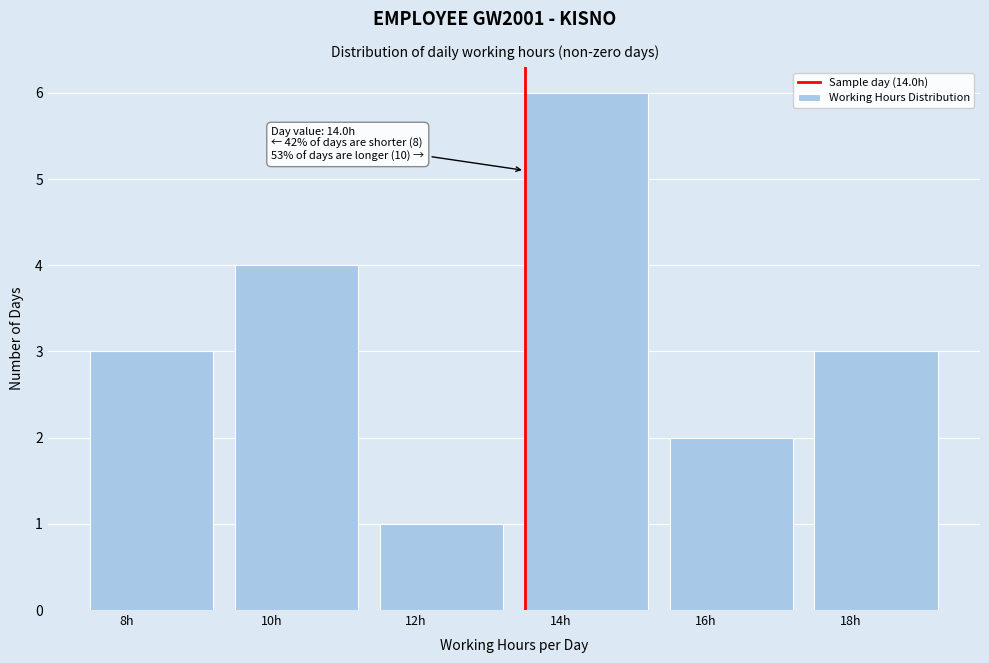

Reading right to left, what are all the values shown in this chart?

18h=3	16h=2	14h=6	12h=1	10h=4	8h=3